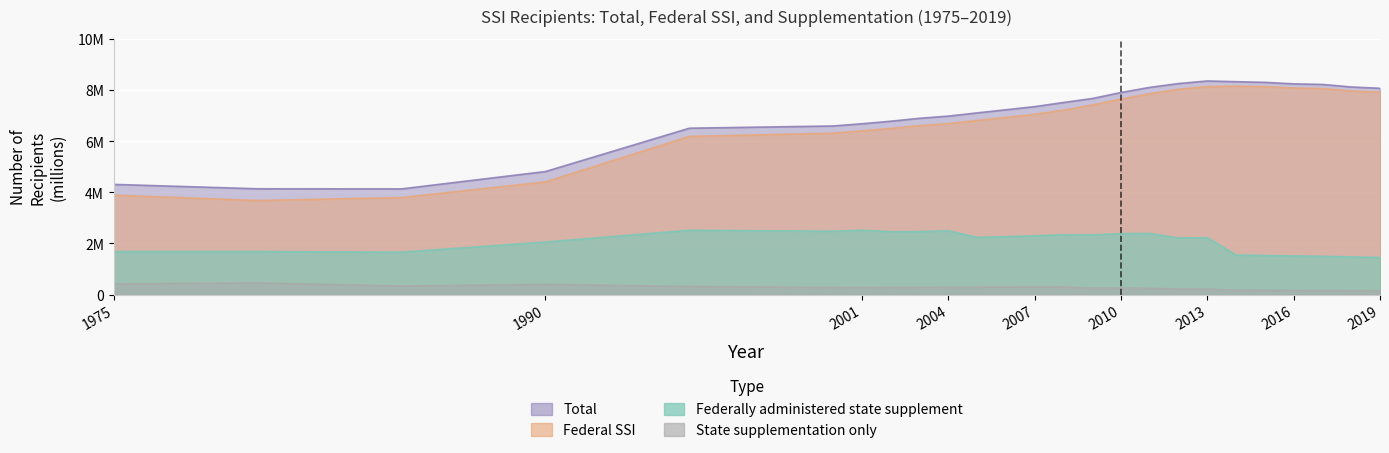

List the labels in order of Federally administered state supplement value, smallest first.

2019, 2018, 2017, 2016, 2015, 2014, 1985, 1975, 1980, 1990, 2012, 2013, 2005, 2006, 2007, 2009, 2008, 2010, 2011, 2002, 2003, 2000, 2004, 1995, 2001